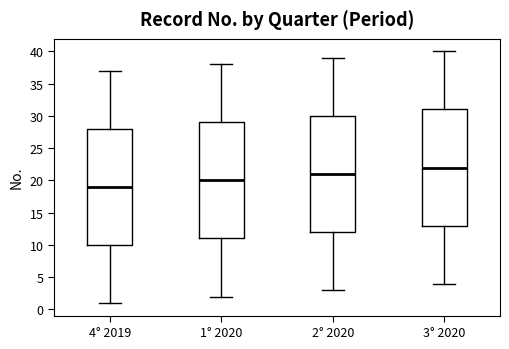

Reading left to right, transcribe this box plot: for each box, give where its median line is, the range the box spans, and where its two whiskers end, as read against the y-axis. The values are not printed on the chart, so give them approximately, as read against the axis.

4° 2019: median 19, box 10 to 28, whiskers 1 to 37
1° 2020: median 20, box 11 to 29, whiskers 2 to 38
2° 2020: median 21, box 12 to 30, whiskers 3 to 39
3° 2020: median 22, box 13 to 31, whiskers 4 to 40